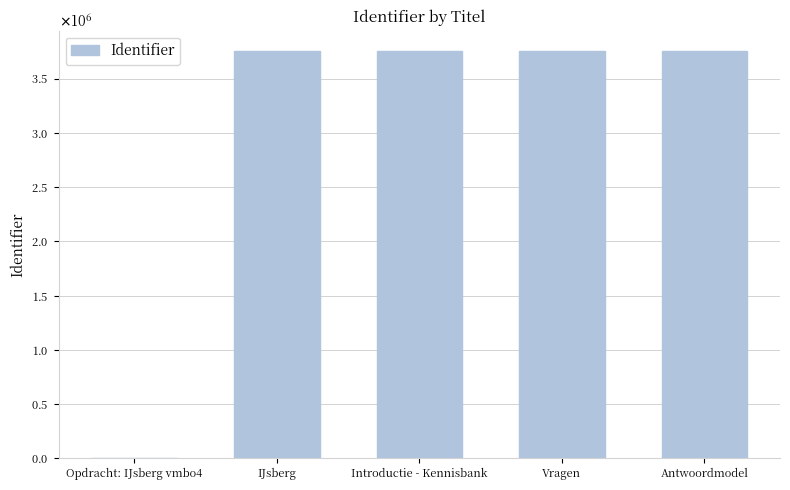

What is the label of the 2nd bar from the right?

Vragen